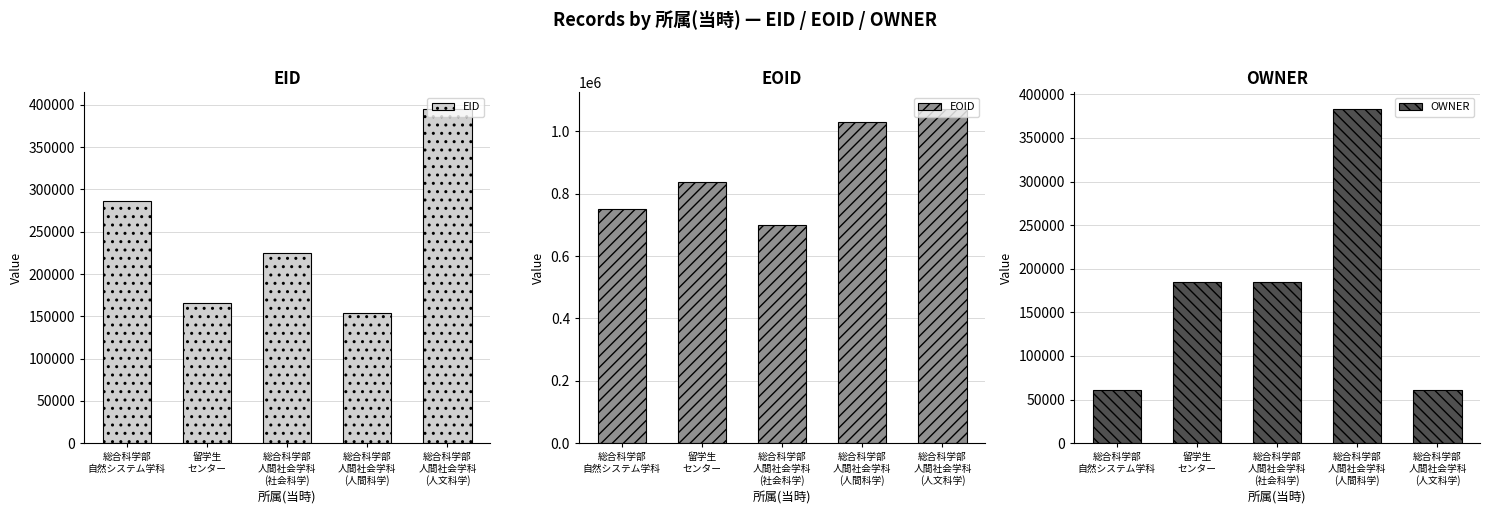

Reading left to right, transcribe all the data shown in this chart.

EID: 総合科学部
自然システム学科=286765	留学生
センター=165308	総合科学部
人間社会学科
(社会科学)=224752	総合科学部
人間社会学科
(人間科学)=153912	総合科学部
人間社会学科
(人文科学)=395189
EOID: 総合科学部
自然システム学科=751092	留学生
センター=838486	総合科学部
人間社会学科
(社会科学)=700279	総合科学部
人間社会学科
(人間科学)=1031464	総合科学部
人間社会学科
(人文科学)=1071722
OWNER: 総合科学部
自然システム学科=60457	留学生
センター=185115	総合科学部
人間社会学科
(社会科学)=185312	総合科学部
人間社会学科
(人間科学)=383219	総合科学部
人間社会学科
(人文科学)=60544